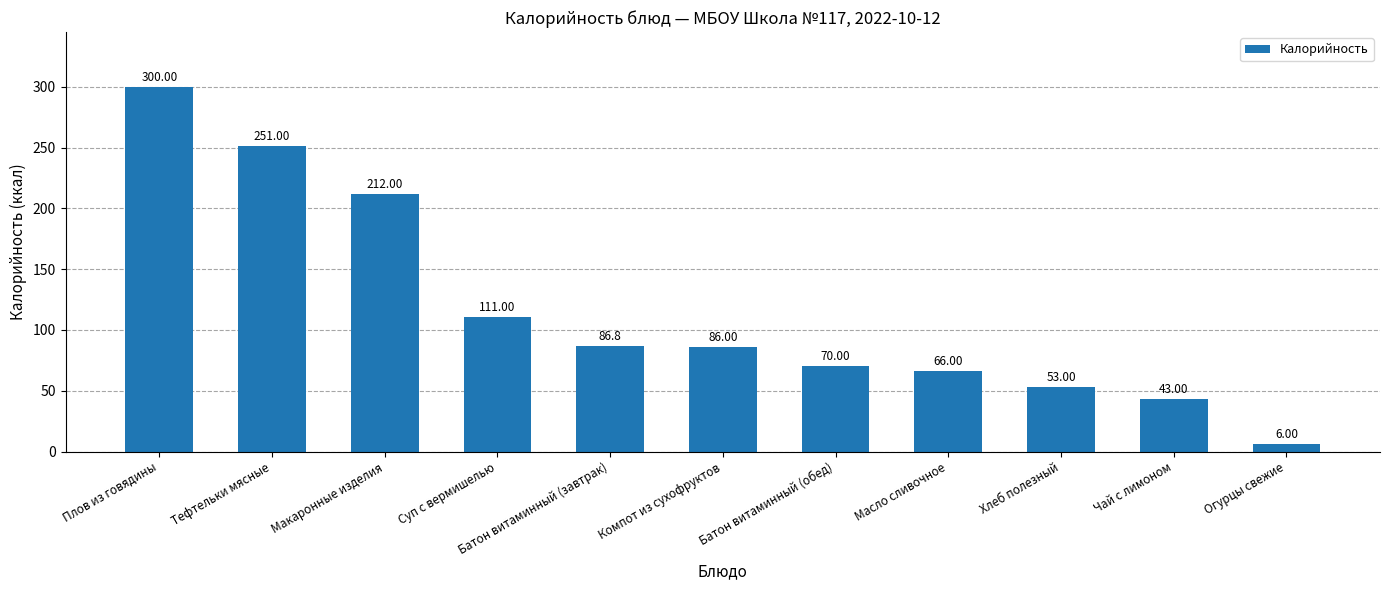

List the labels in order of value, largest first.

Плов из говядины, Тефтельки мясные, Макаронные изделия, Суп с вермишелью, Батон витаминный (завтрак), Компот из сухофруктов, Батон витаминный (обед), Масло сливочное, Хлеб полезный, Чай с лимоном, Огурцы свежие